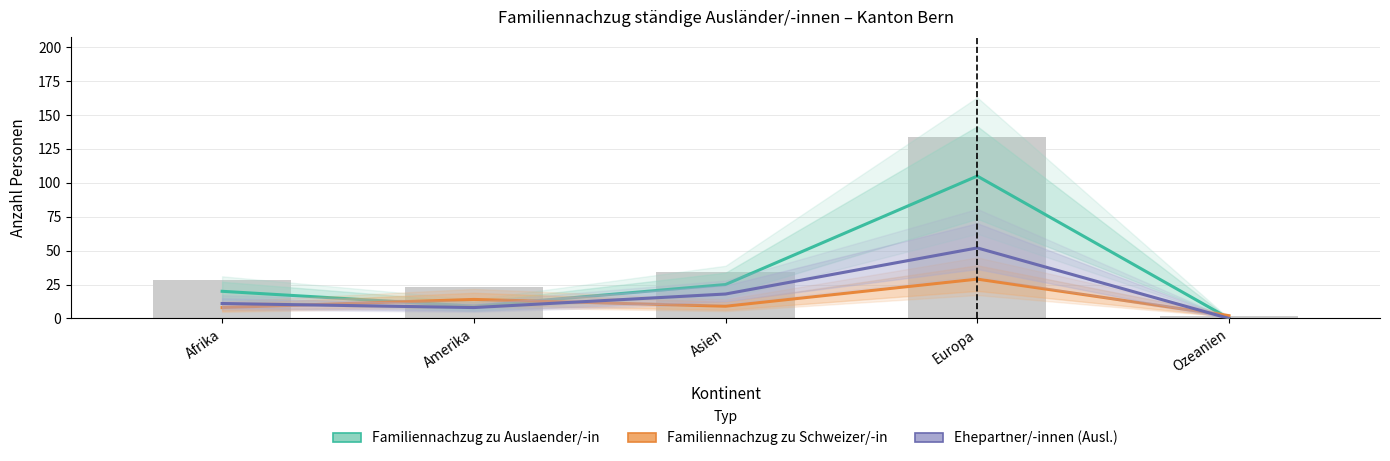

What position from the left is Afrika?

1